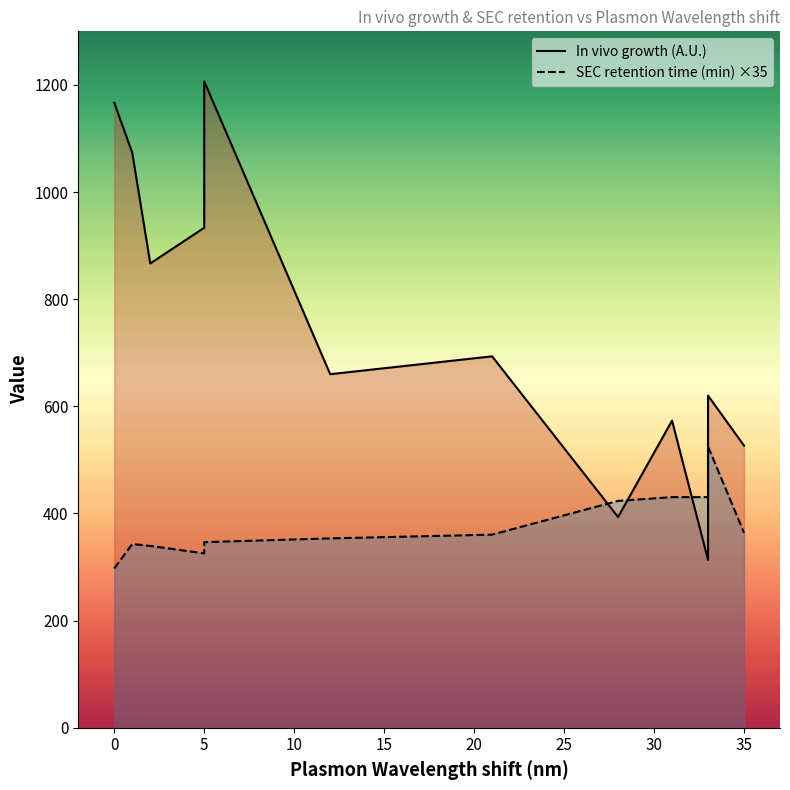

What is the spread (max minus min) of values at 5?

607.8